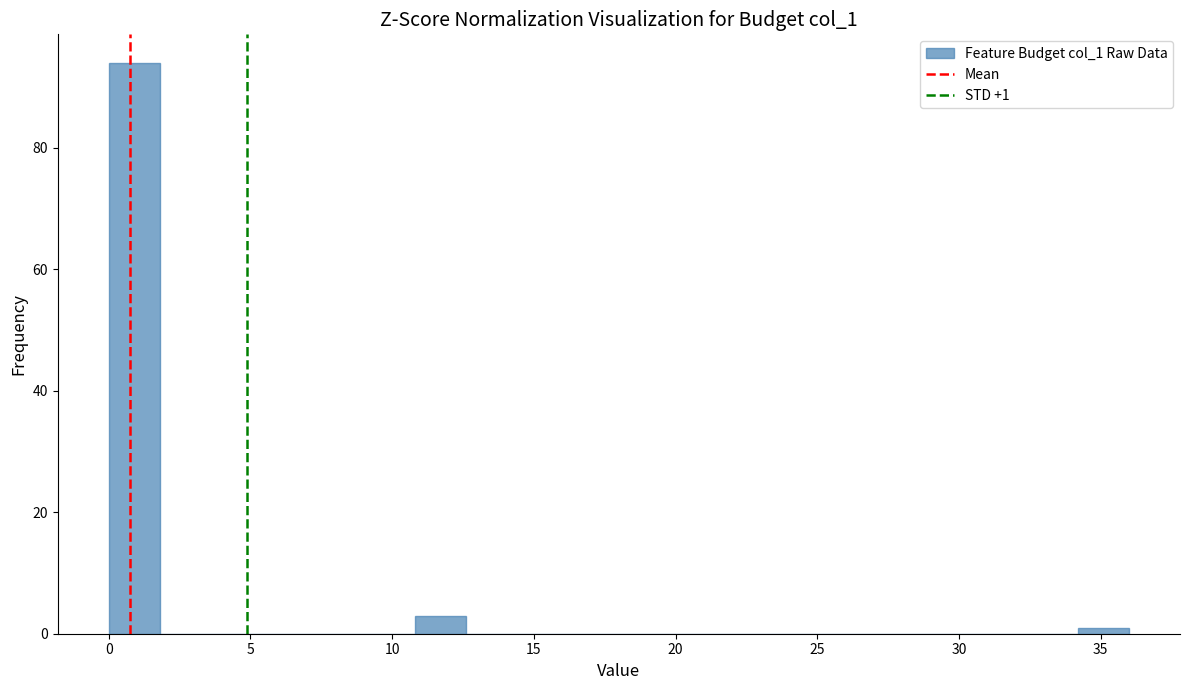

Around what value on the x-axis is the tallest bar? Give the approximate position of its centre, as read against the axis.

1.0